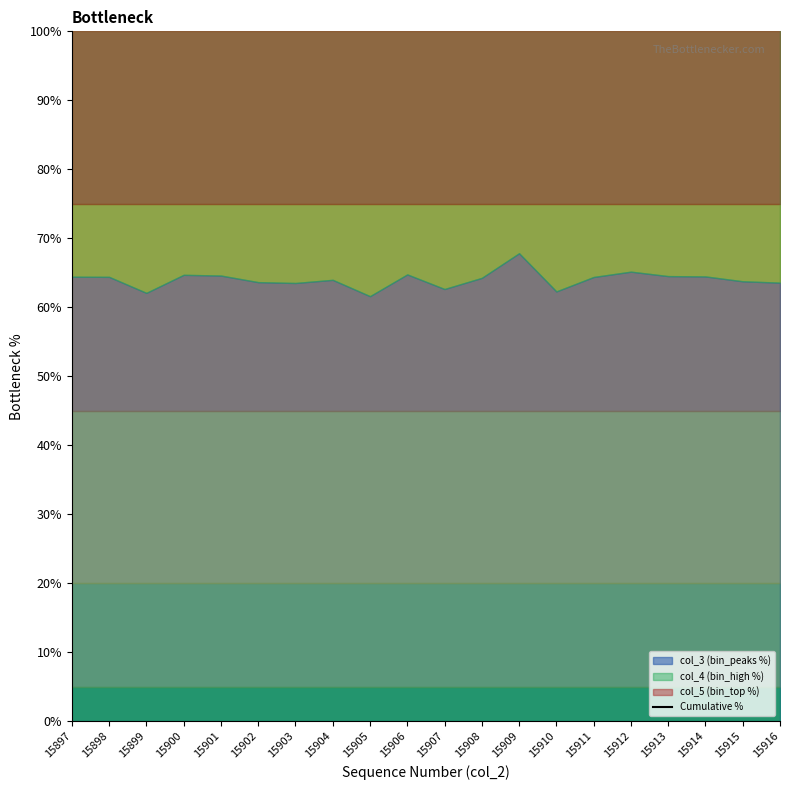

At which category does the data reach its first local valley?

15899